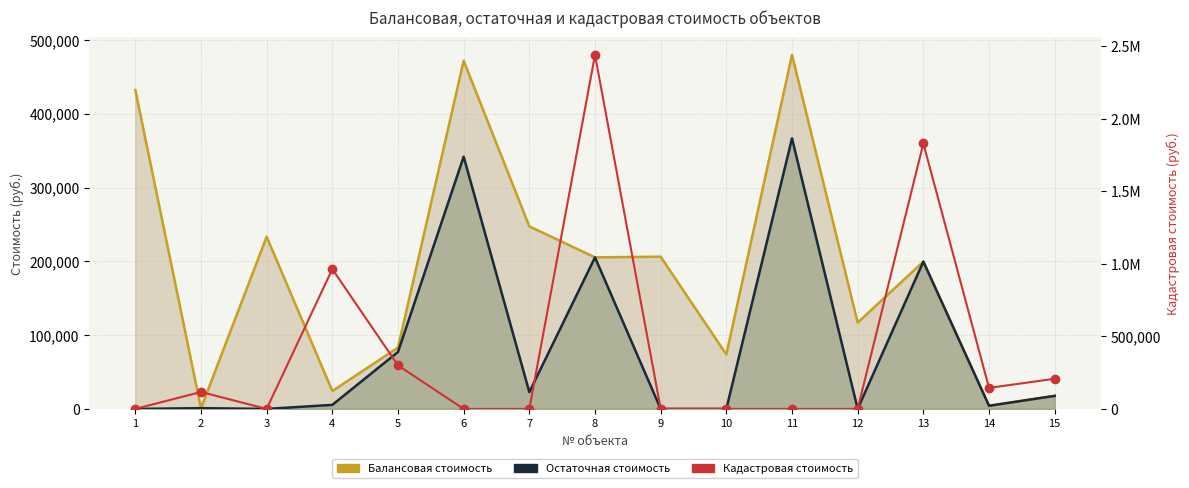

At which label is the value closest to 1220377?

4